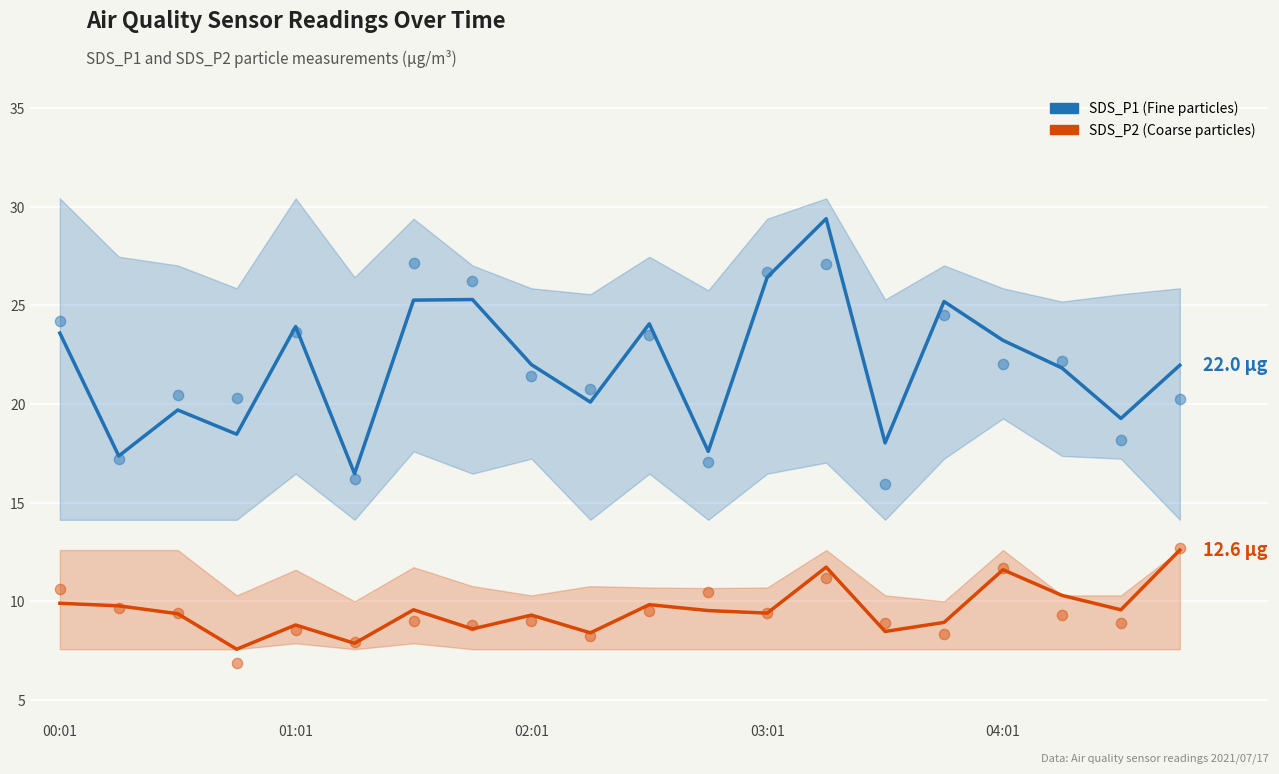

Which series has the largest Y range (max minus min)?

SDS_P1